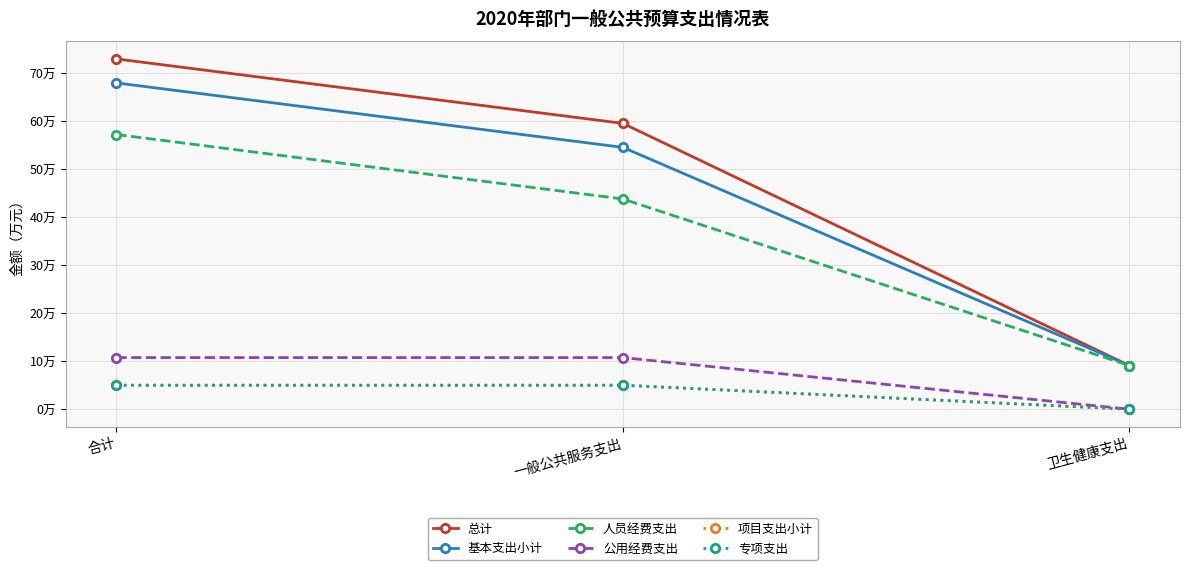

Does the chart display data point markers on the line(s)?

Yes